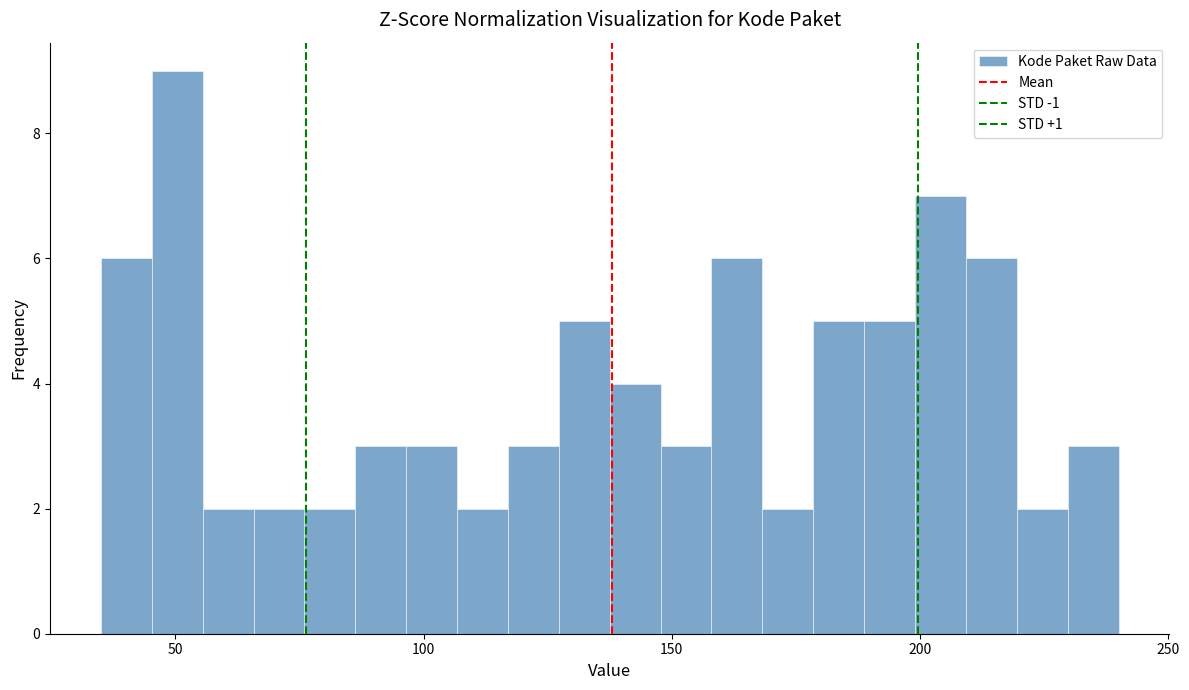

Around what value on the x-axis is the tallest bar? Give the approximate position of its centre, as read against the axis.

50